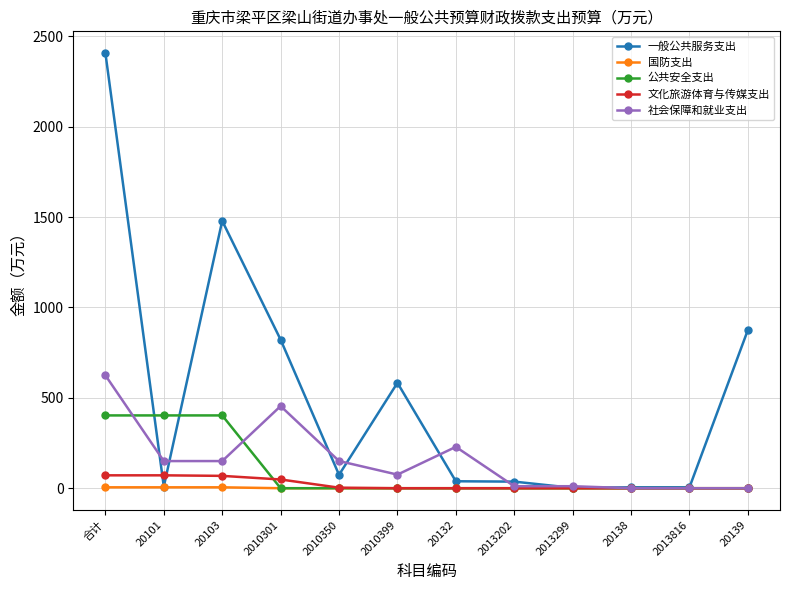

At which category does 一般公共服务支出 reach its first local peak?

20103